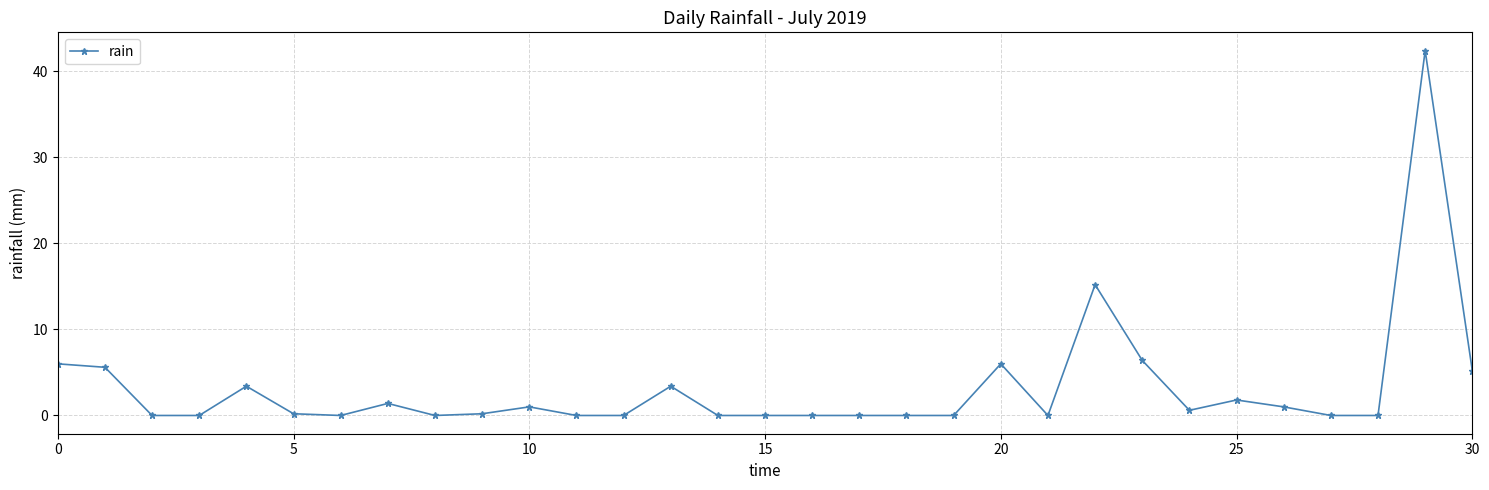

What is the average value?

3.2